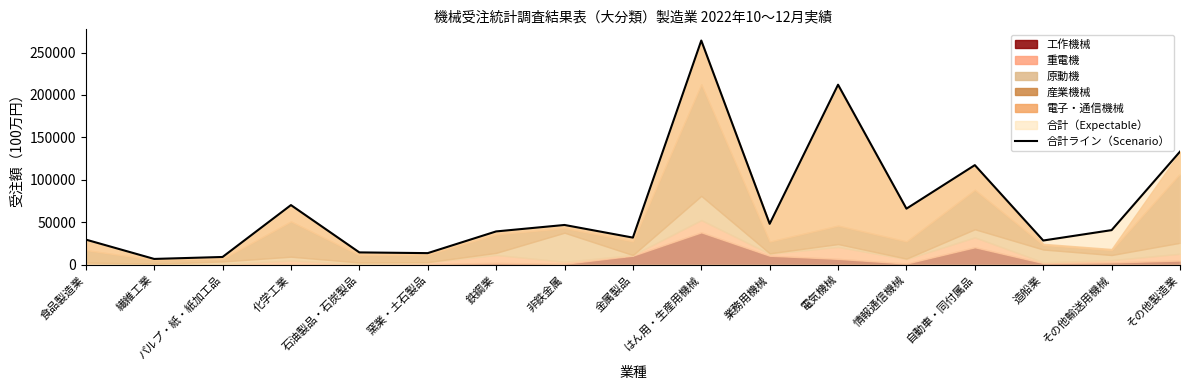

List the labels in order of value, largest first.

はん用・生産用機械, 電気機械, その他製造業, 自動車・同付属品, 化学工業, 情報通信機械, 業務用機械, 非鉄金属, その他輸送用機械, 鉄鋼業, 金属製品, 食品製造業, 造船業, 石油製品・石炭製品, 窯業・土石製品, パルプ・紙・紙加工品, 繊維工業